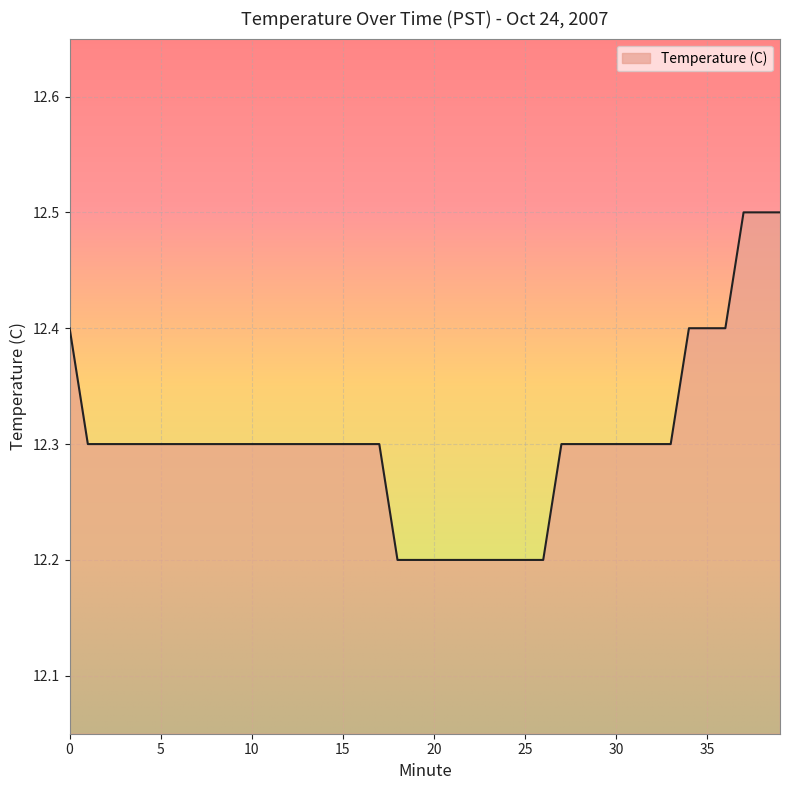

What is the difference between the maximum and minimum values?

0.3